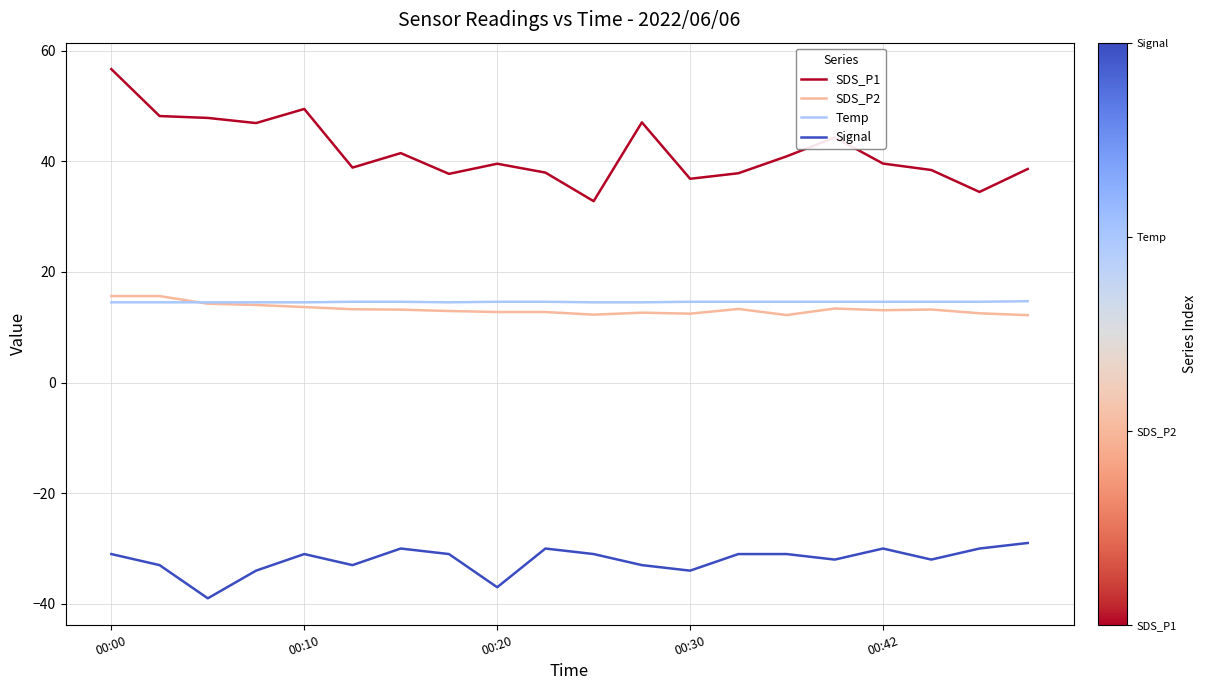

Which series has the largest total across all categories?

SDS_P1